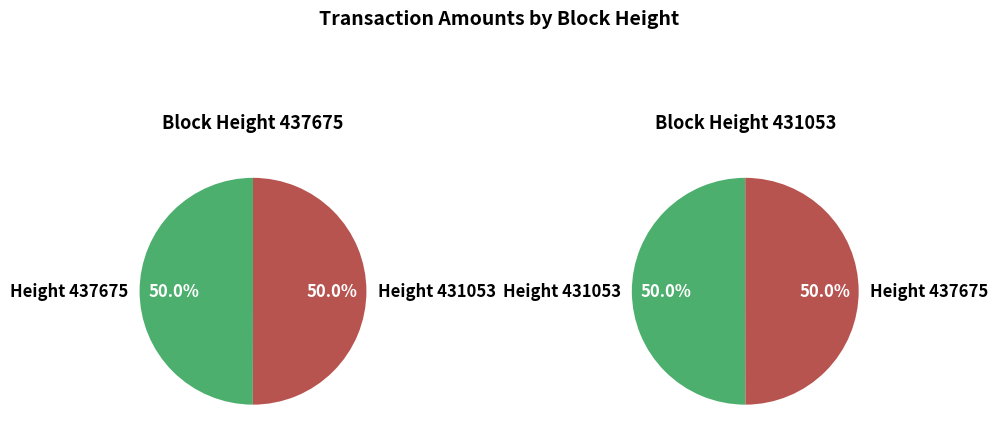

How many slices are in this pie chart?

2